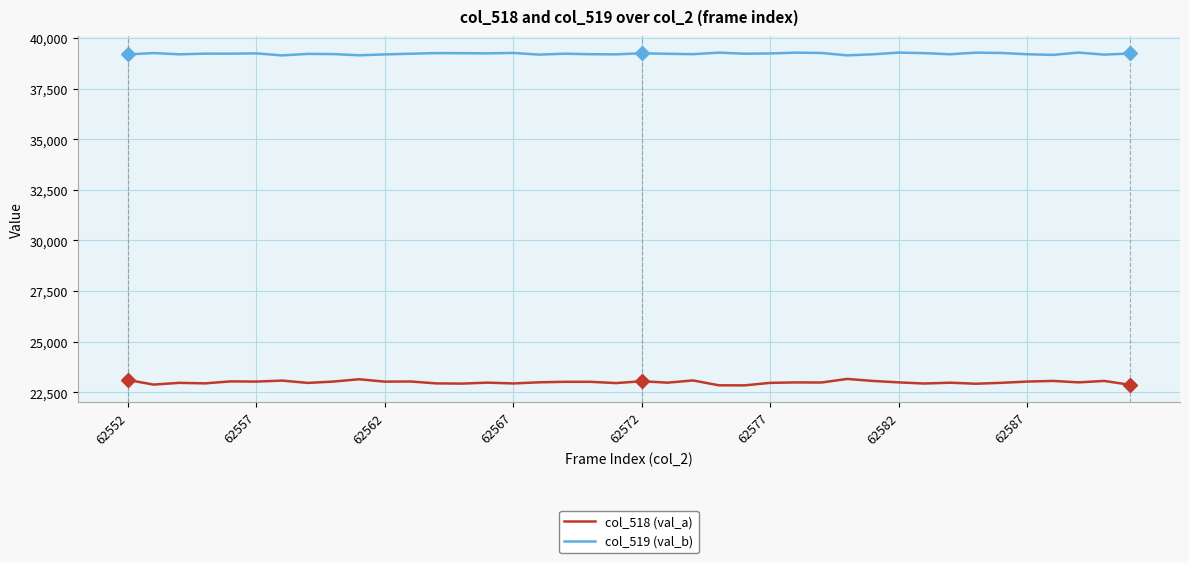

What is the maximum value shown in the chart?

39281